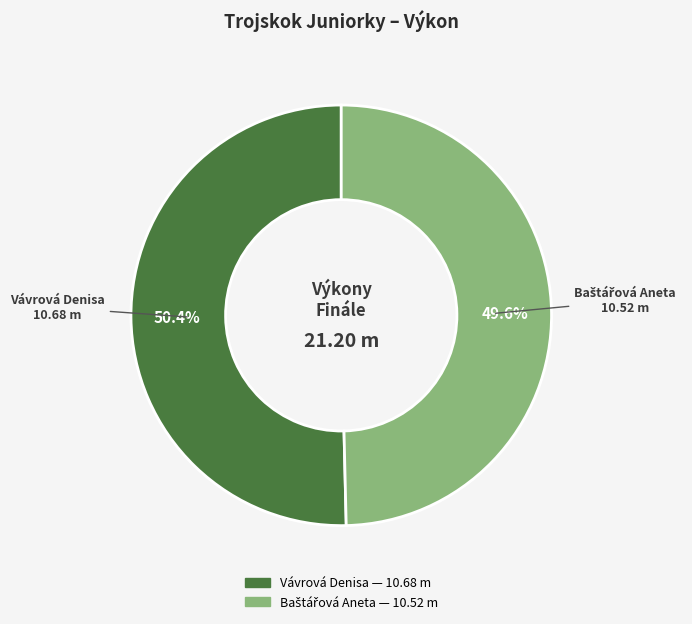

To the nearest percent, what percentage of the pie is Vávrová Denisa?

50%